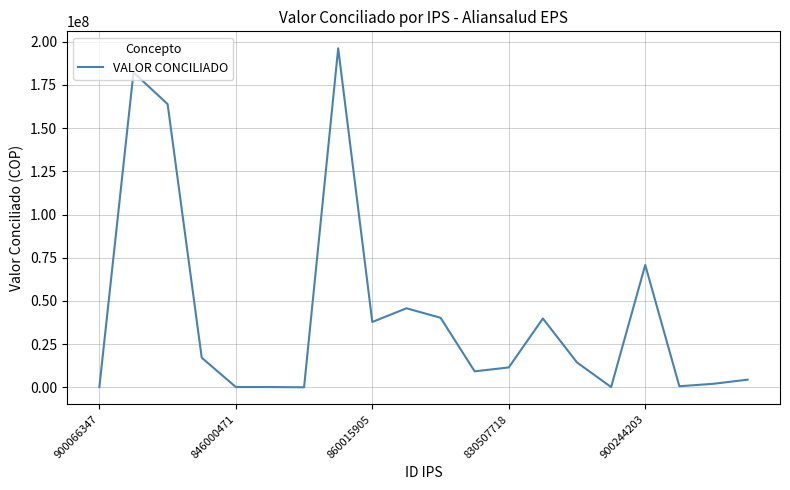

What is the greatest value displayed?

196218778